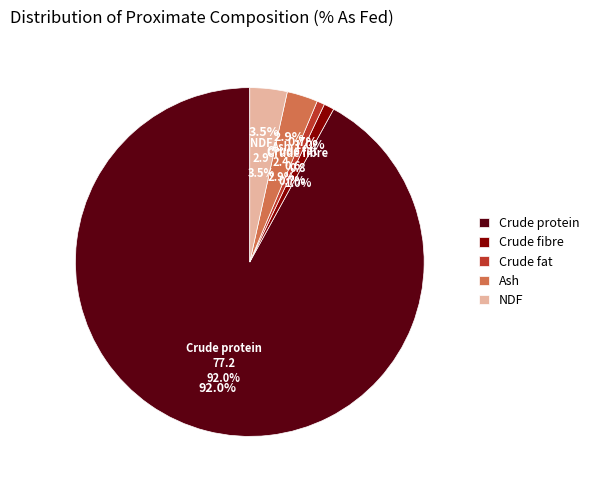

Do Crude fibre and NDF together represent more than half of the pie?

No